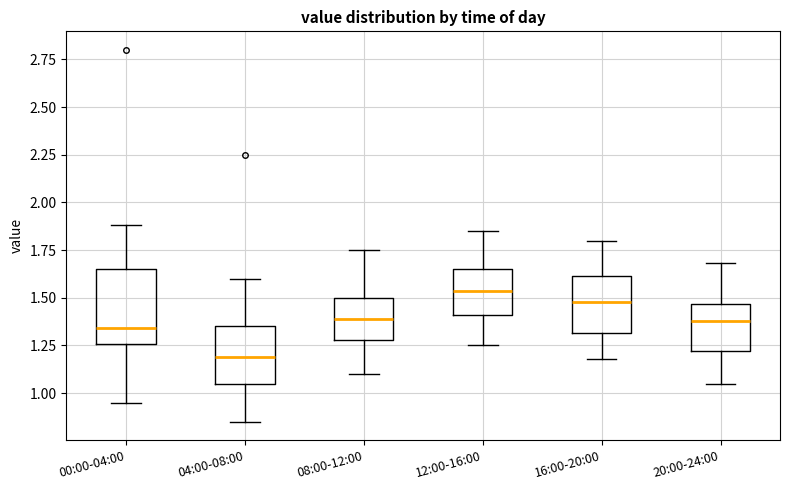

Which box has the highest median line?

12:00-16:00